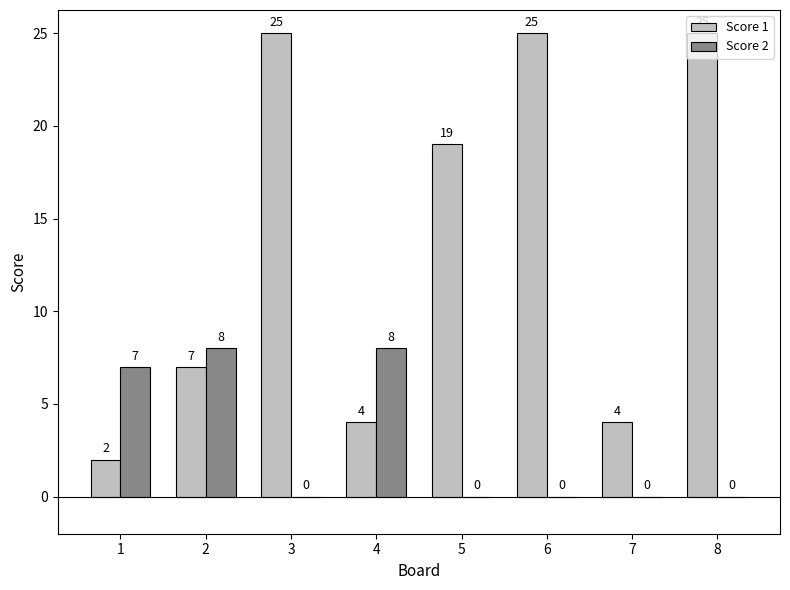

What are all the series names shown in the legend?

Score 1, Score 2